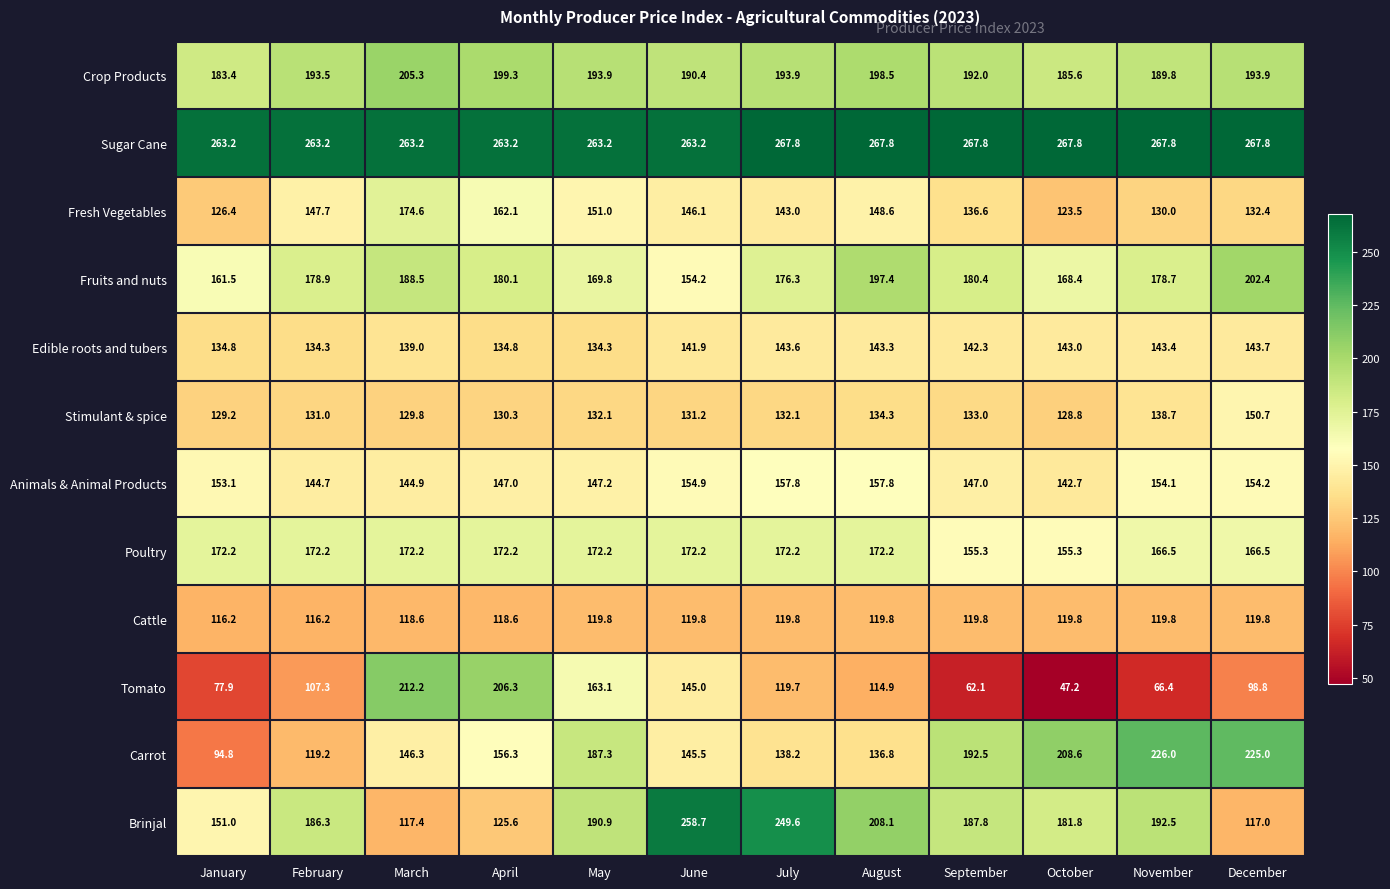

How many data points in Cattle are above 119?

8